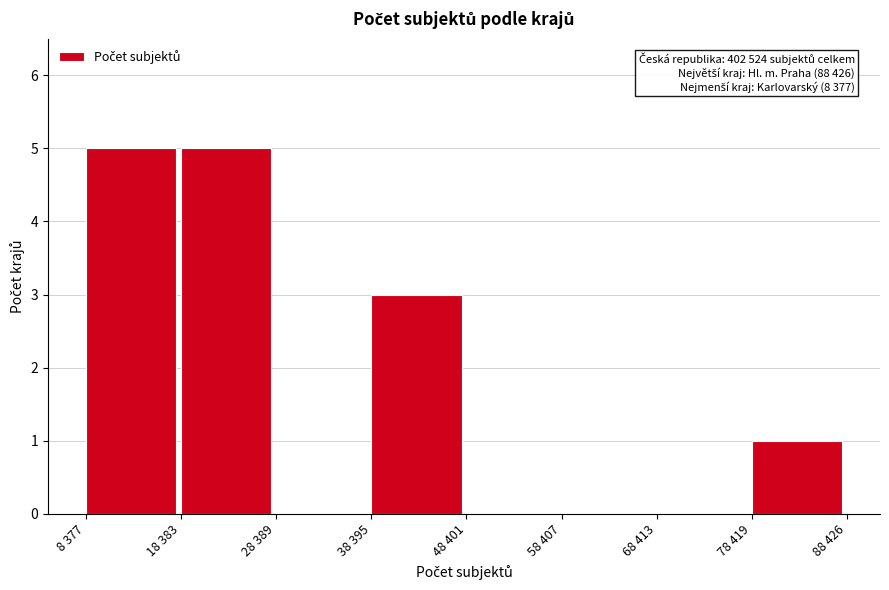

Reading left to right, list all the values displayed in this chart.

8 377=5	18 383=5	28 389=0	38 395=3	48 401=0	58 407=0	68 413=0	78 419=1